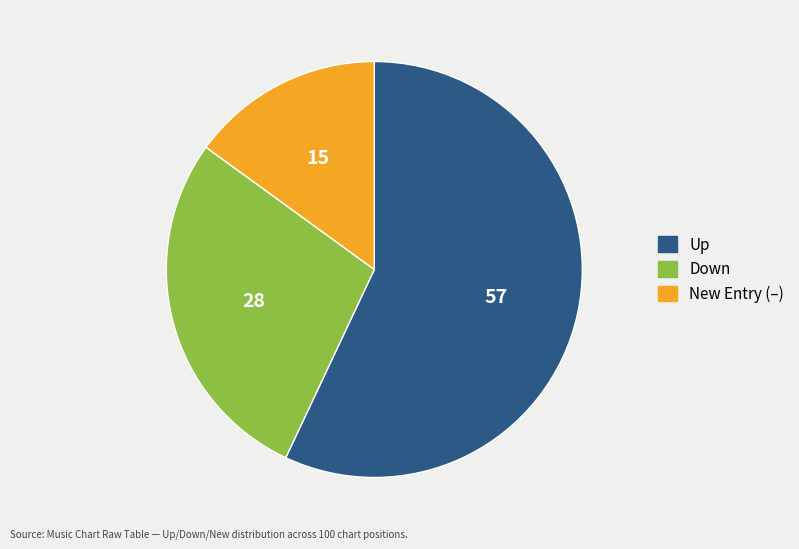

Does any single category account for the majority?

Yes